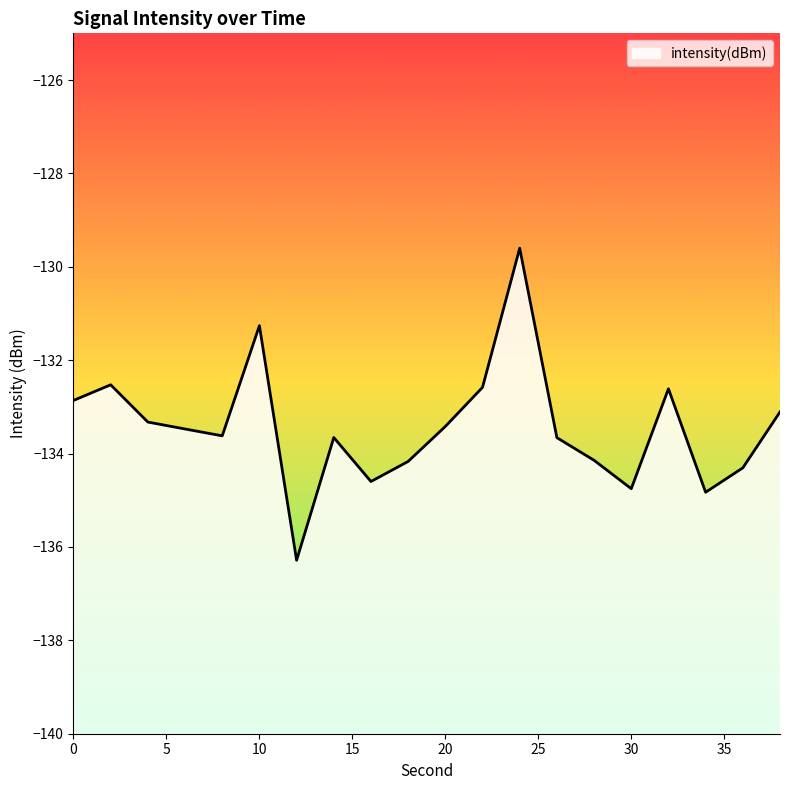

Reading left to right, extract all data points from this chart.

0=-132.9	2=-132.5	4=-133.3	6=-133.5	8=-133.6	10=-131.3	12=-136.3	14=-133.7	16=-134.6	18=-134.2	20=-133.4	22=-132.6	24=-129.6	26=-133.7	28=-134.1	30=-134.8	32=-132.6	34=-134.8	36=-134.3	38=-133.1